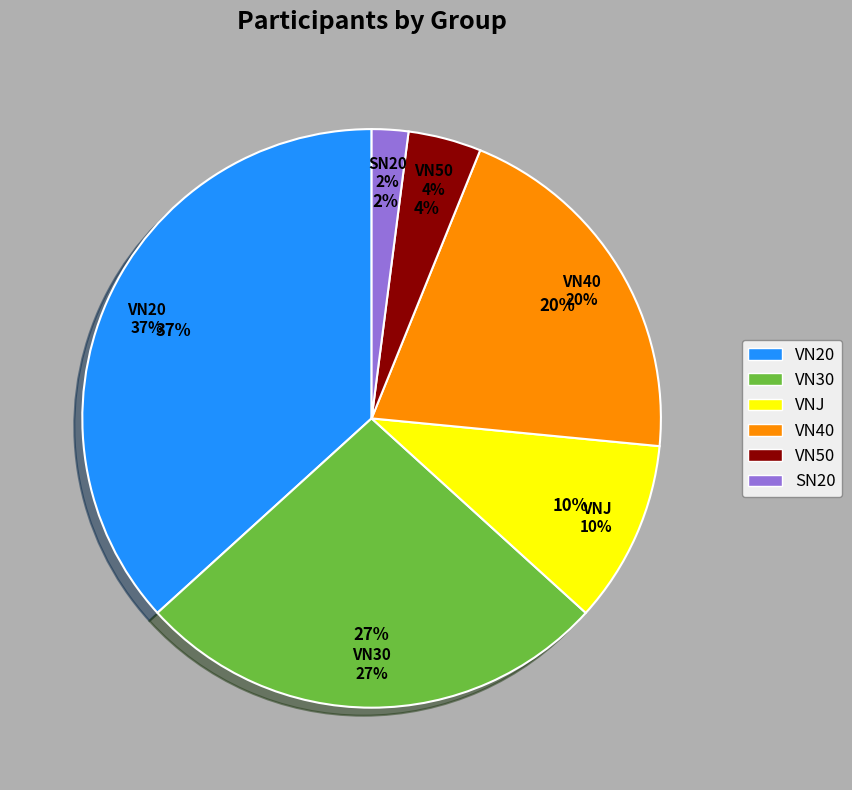

What is the largest slice in the pie chart?

VN20